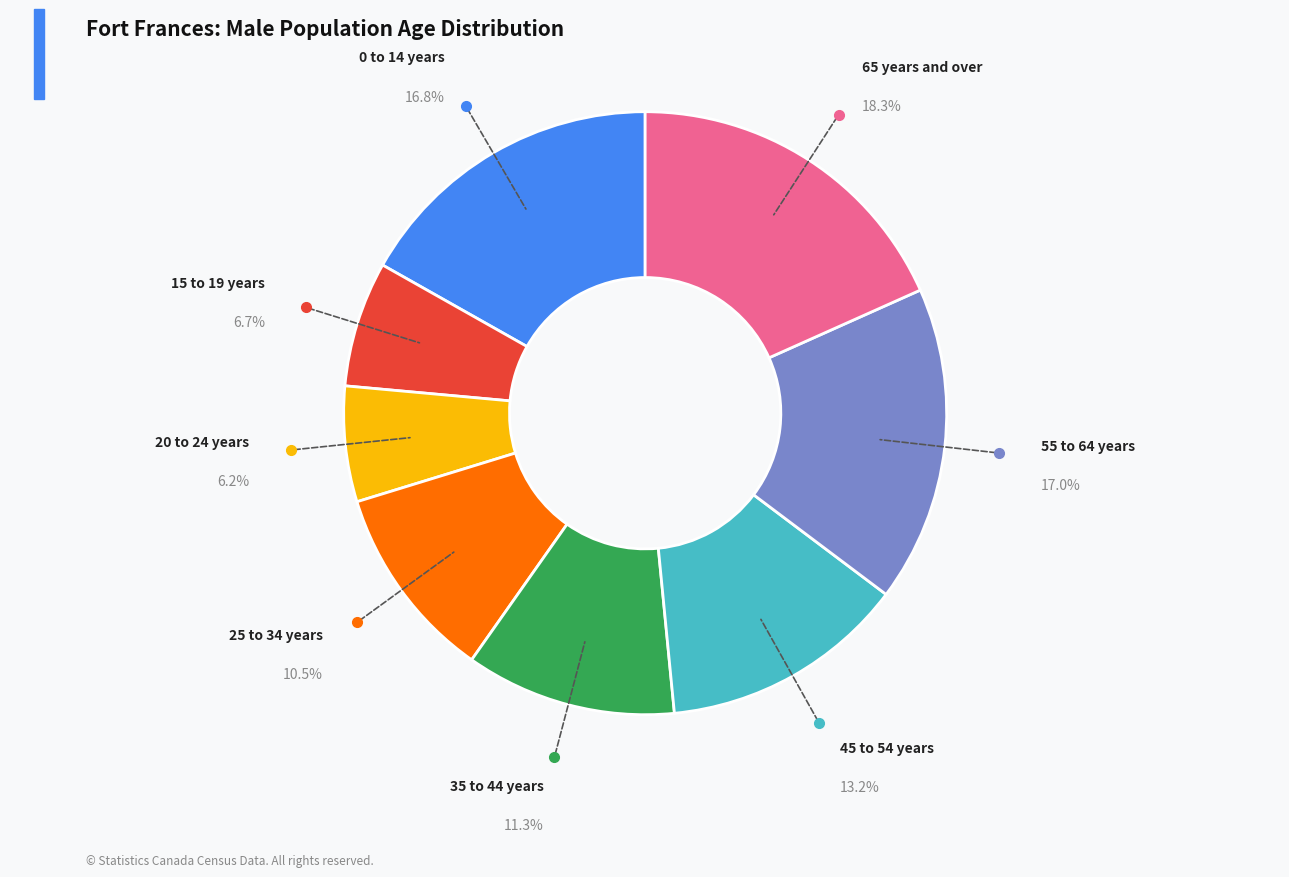

Count the number of slices in the pie.

8